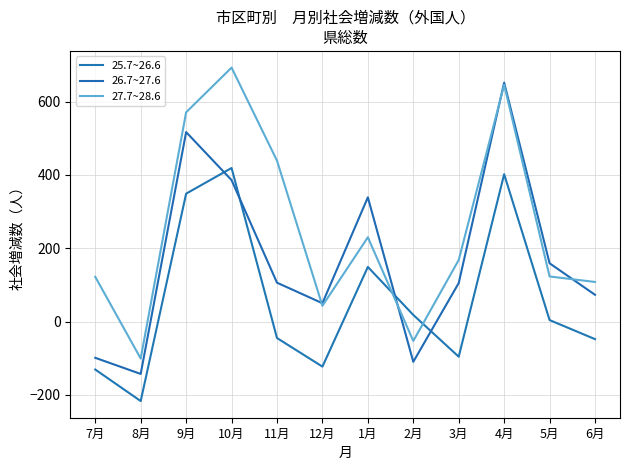

At which category is the sum across all series the highest?

4月